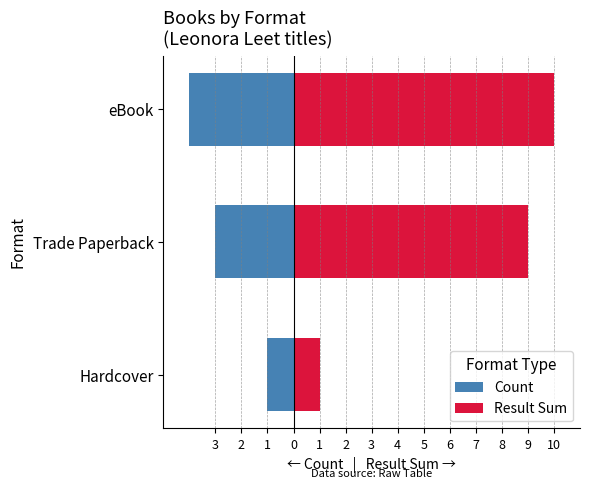

Is it true that Result Sum equals 7 at eBook?

False